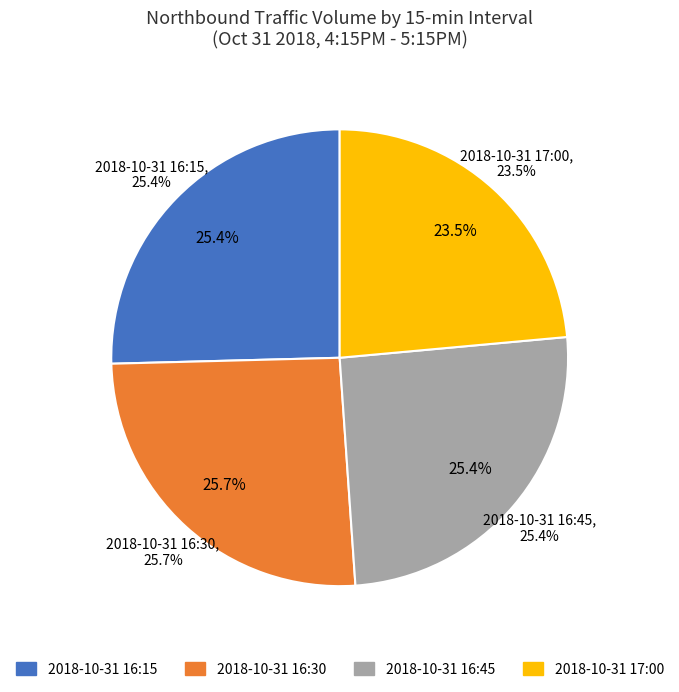

Which category has the smallest portion of the pie?

2018-10-31 17:00